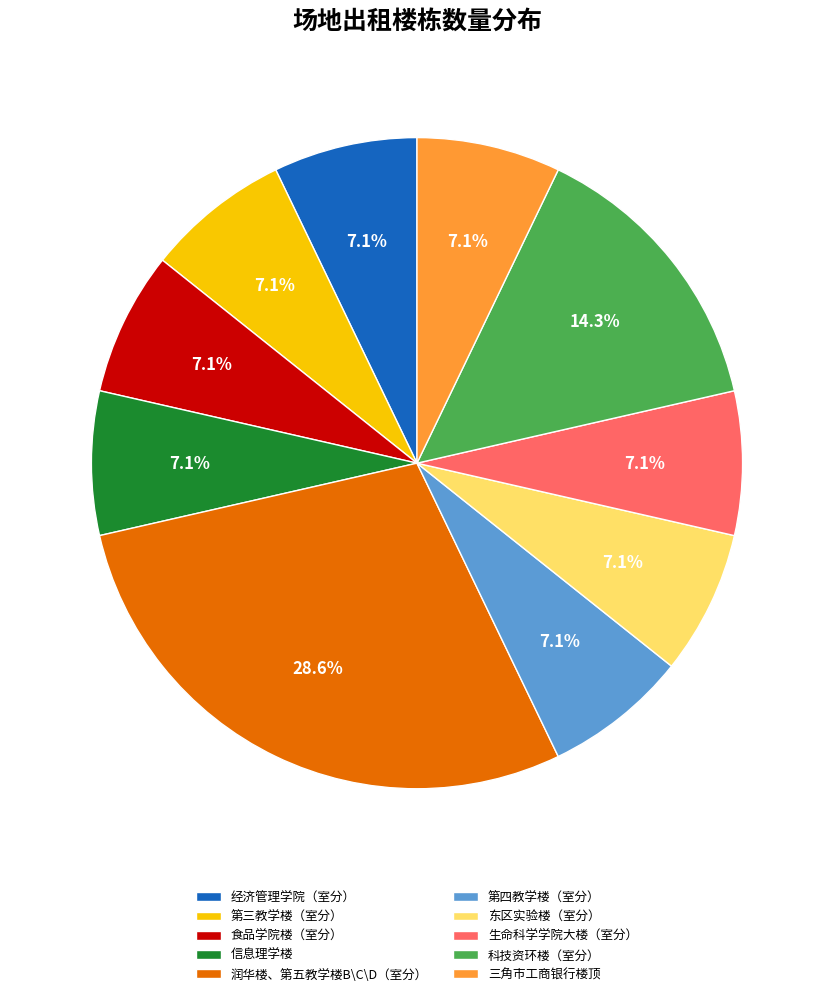

True or false: 科技资环楼（室分） accounts for 14% of the total.

True